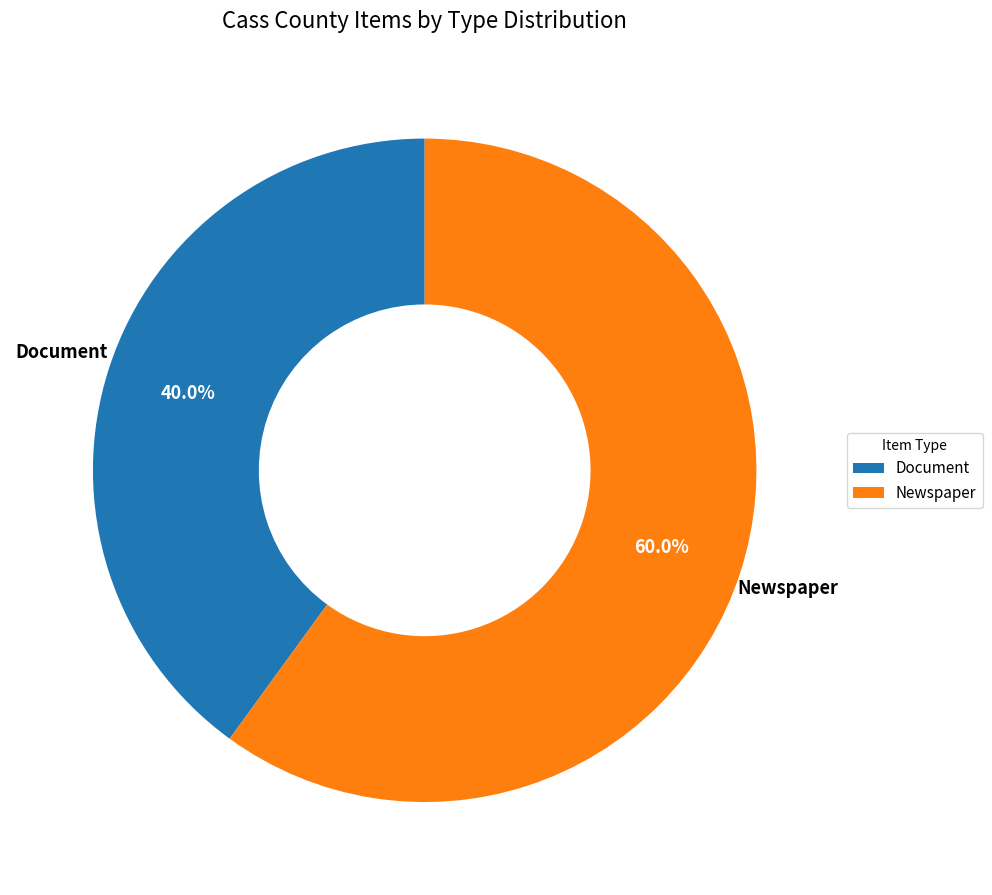

How many segments does this pie chart have?

2